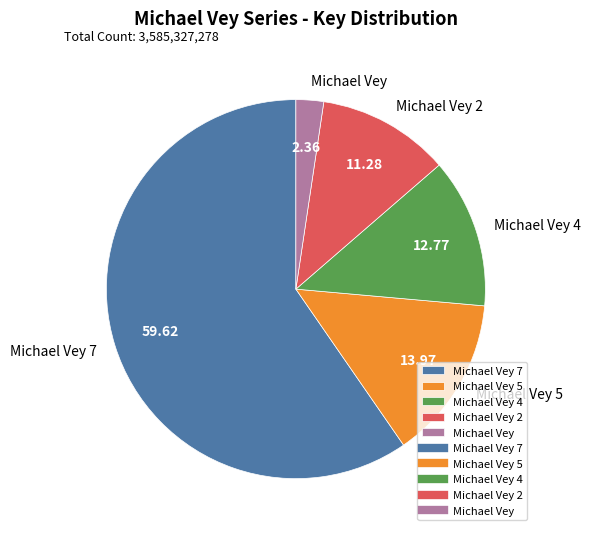

Rank the categories by value from highest to lowest.

Michael Vey 7, Michael Vey 5, Michael Vey 4, Michael Vey 2, Michael Vey